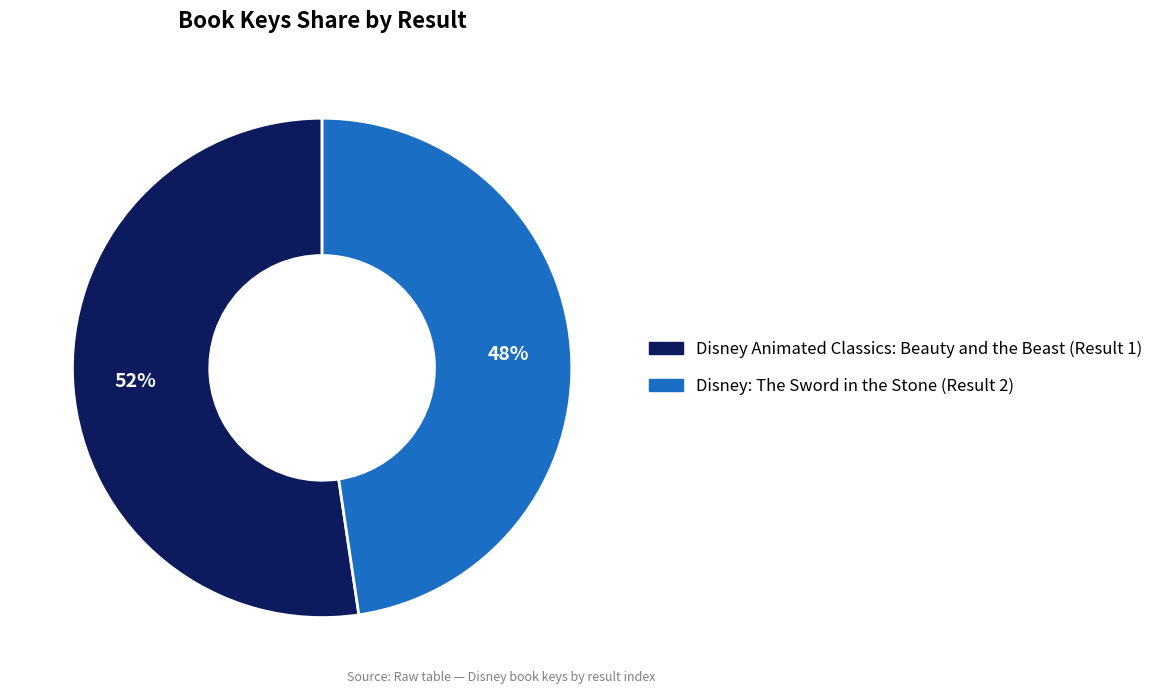

Rank the categories by value from lowest to highest.

Disney: The Sword in the Stone (Result 2), Disney Animated Classics: Beauty and the Beast (Result 1)